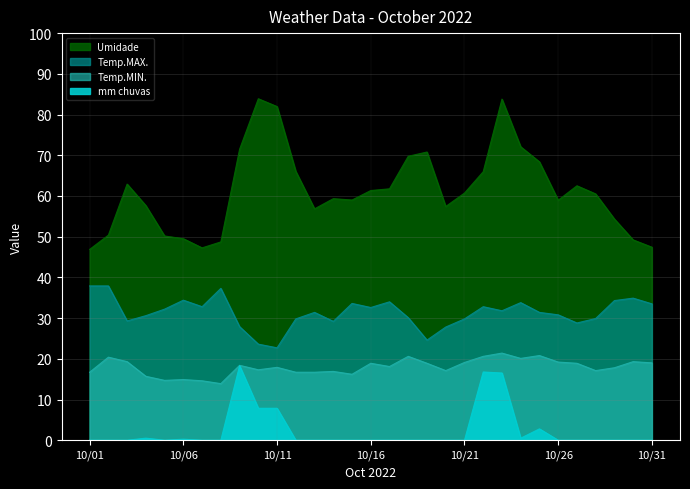

Count the number of categories in the chart.

31